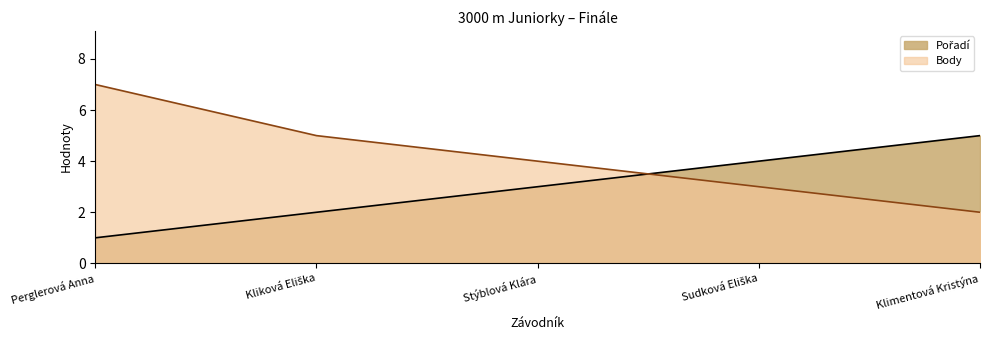

How many distinct data groups are displayed?

2